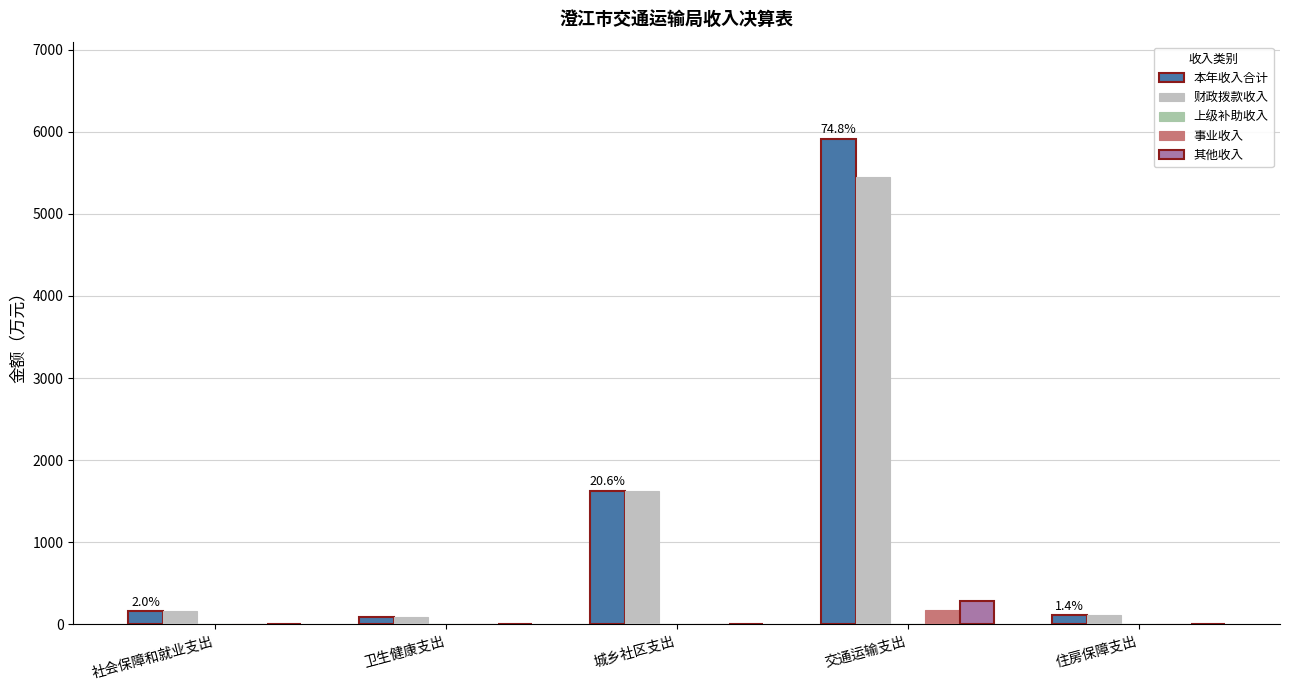

How many series are shown in this chart?

4